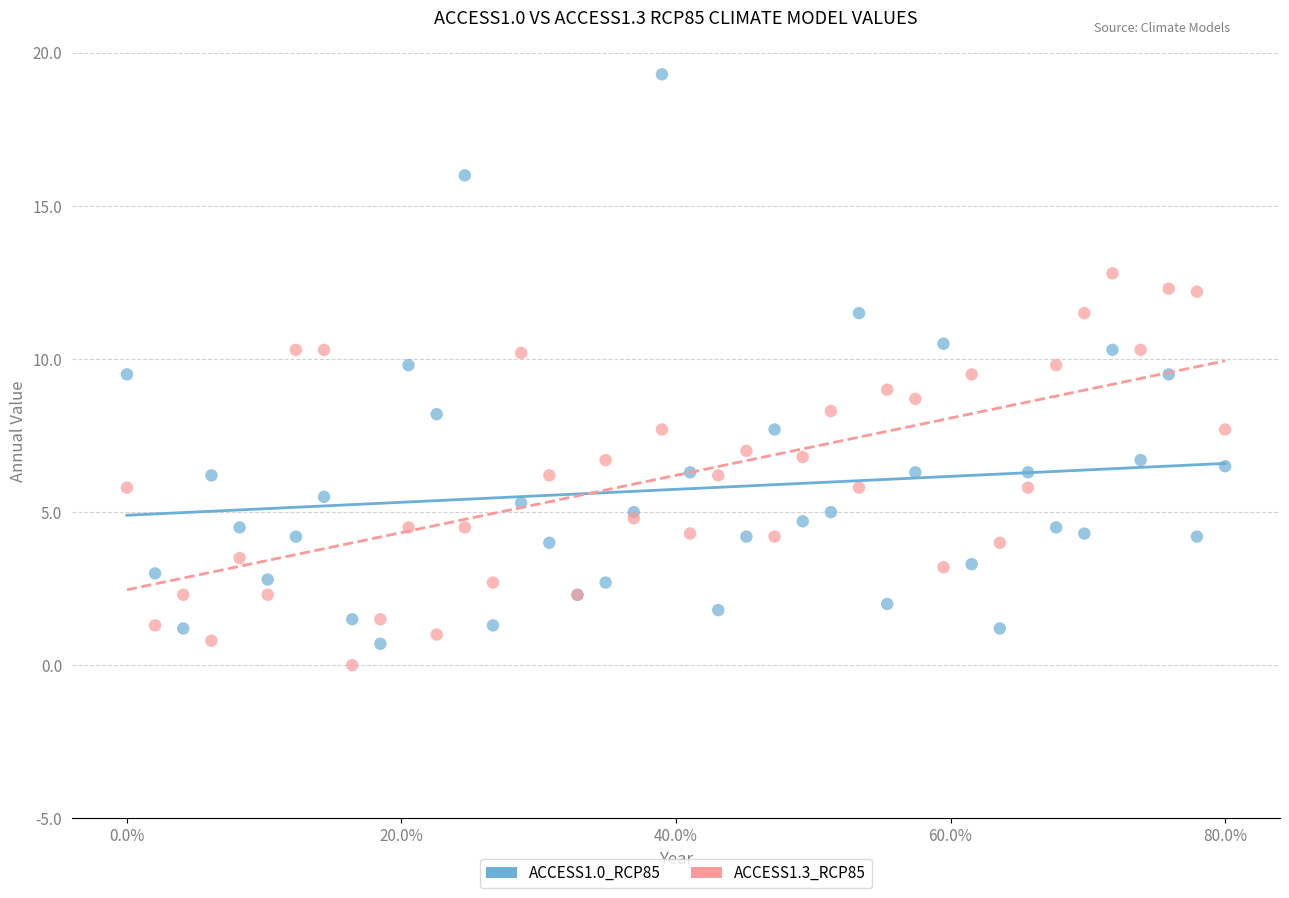

What is the X range (max minus min) for the scatter plot?

80.0